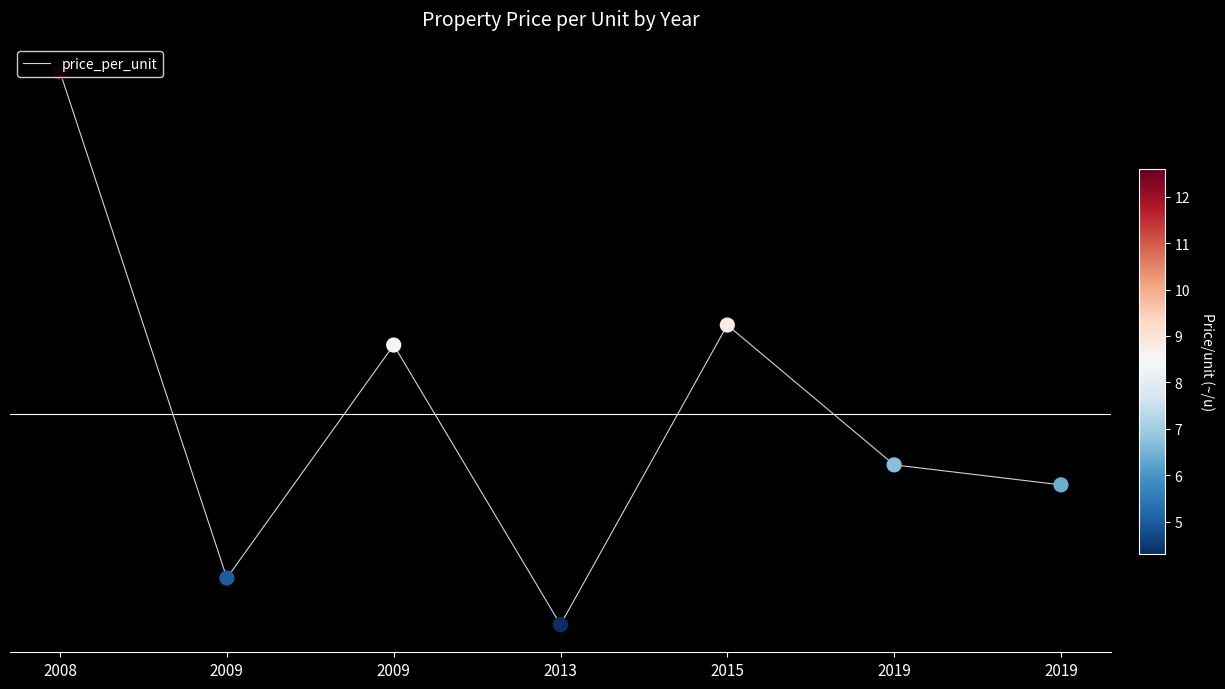

Does the chart have visible grid lines?

No